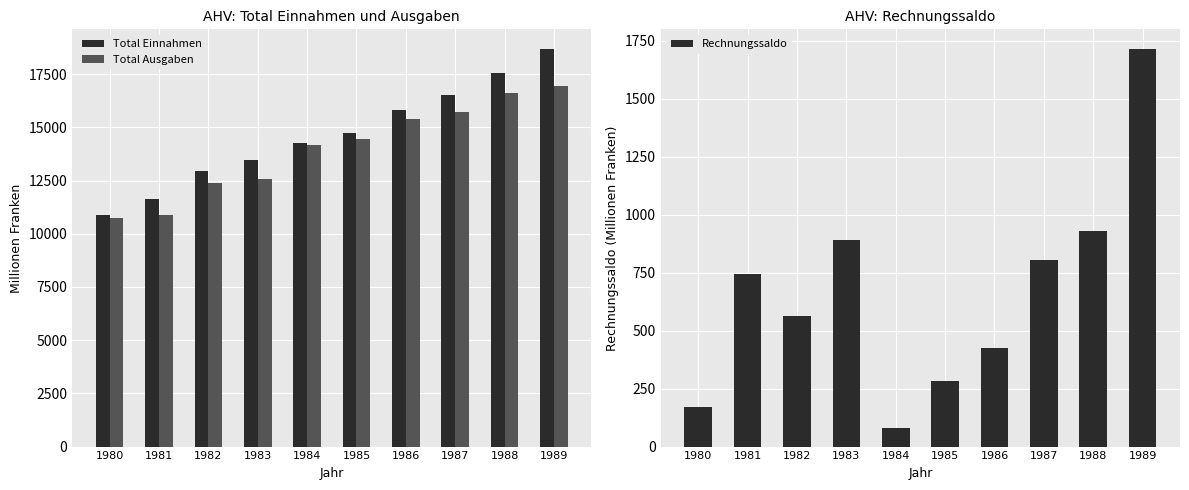

What is the average value of the Total Einnahmen series?

14651.0